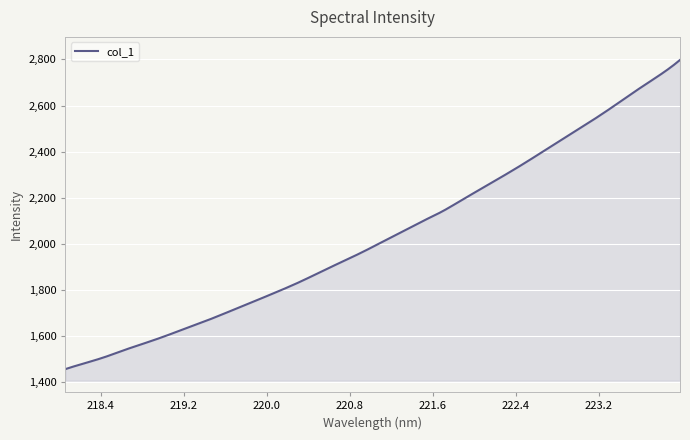

What is the smallest value displayed?

1457.8